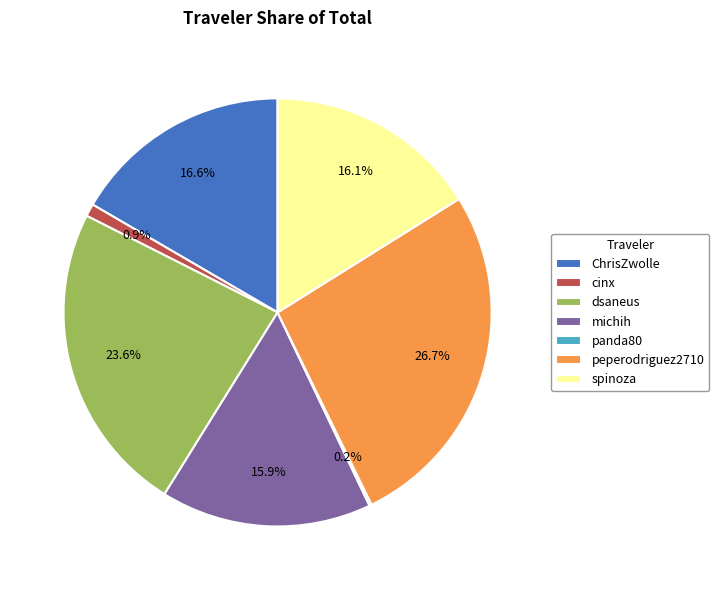

To the nearest percent, what portion does peperodriguez2710 represent?

27%